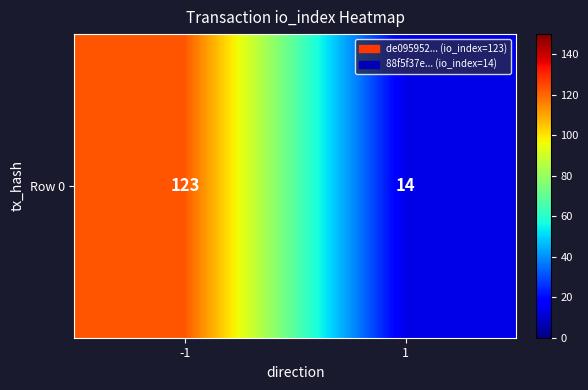

What is the average value?

68